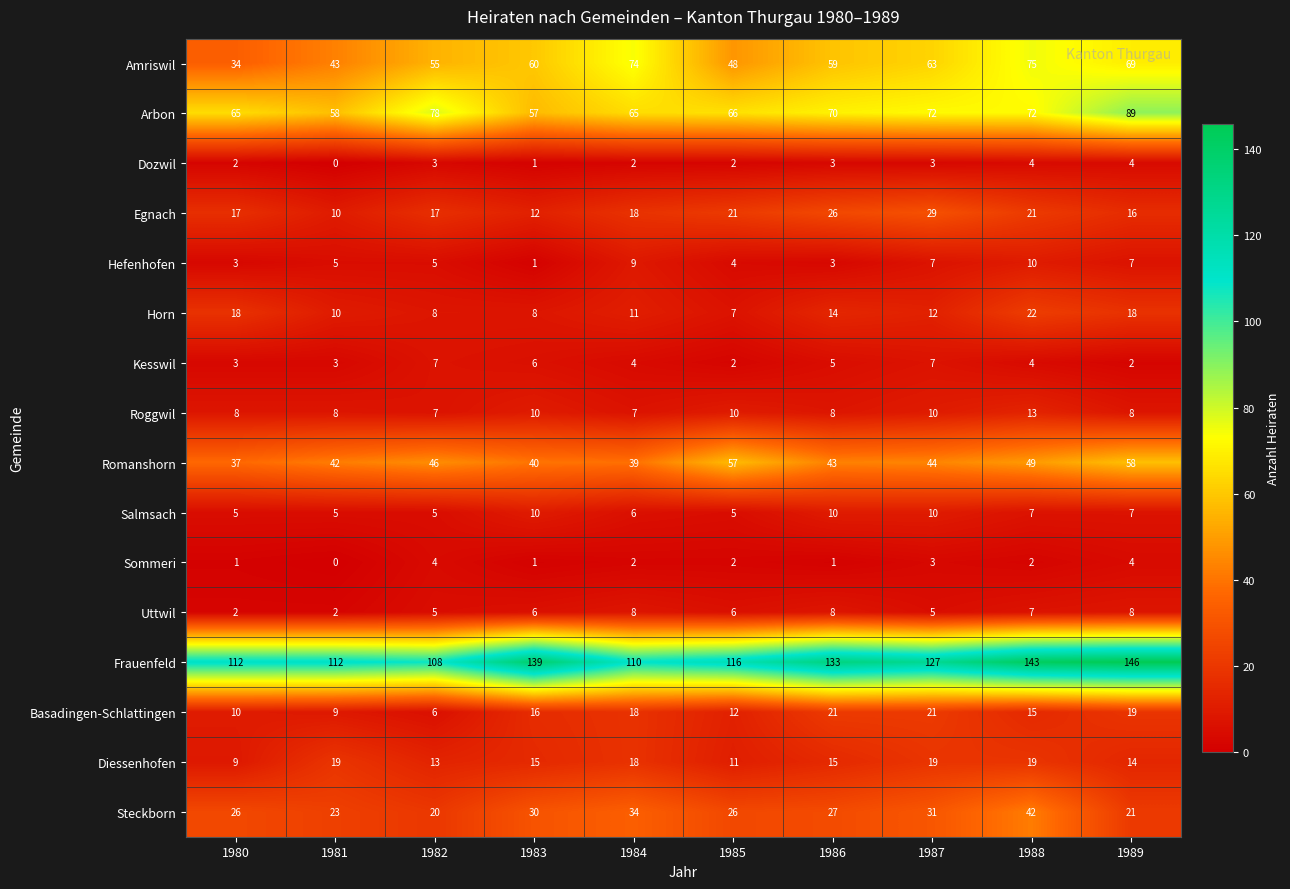

What is the spread (max minus min) of values at 1983?

138